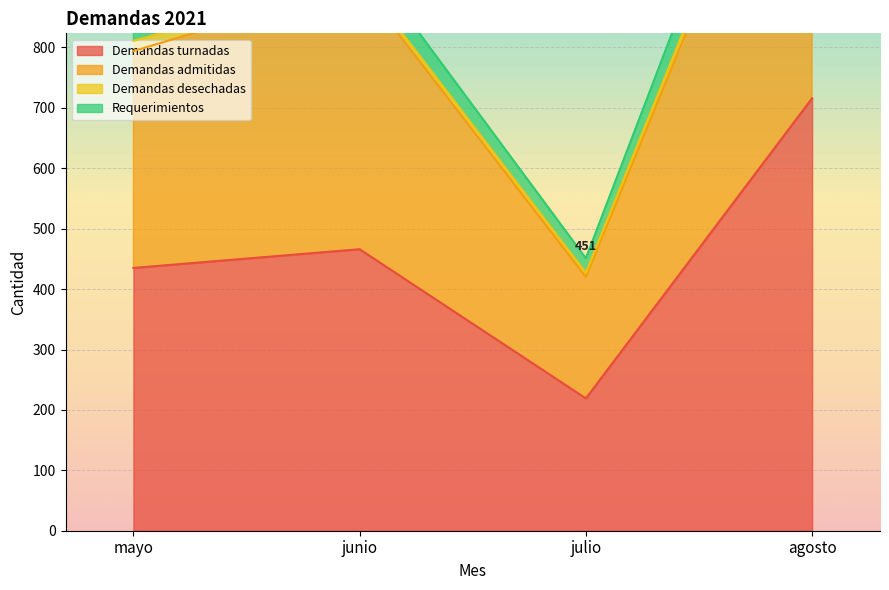

The value of T o t a l at mayo is 1836. True or false?

True